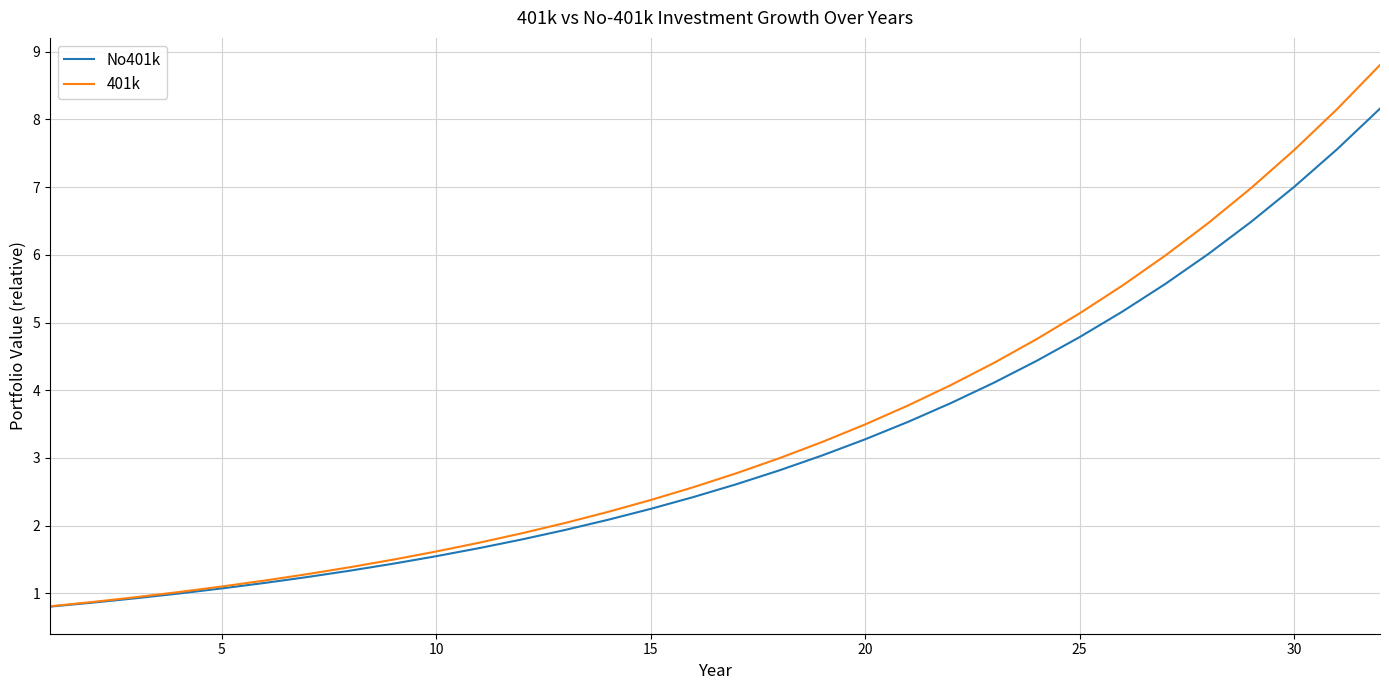

What is the smallest value displayed?

0.8